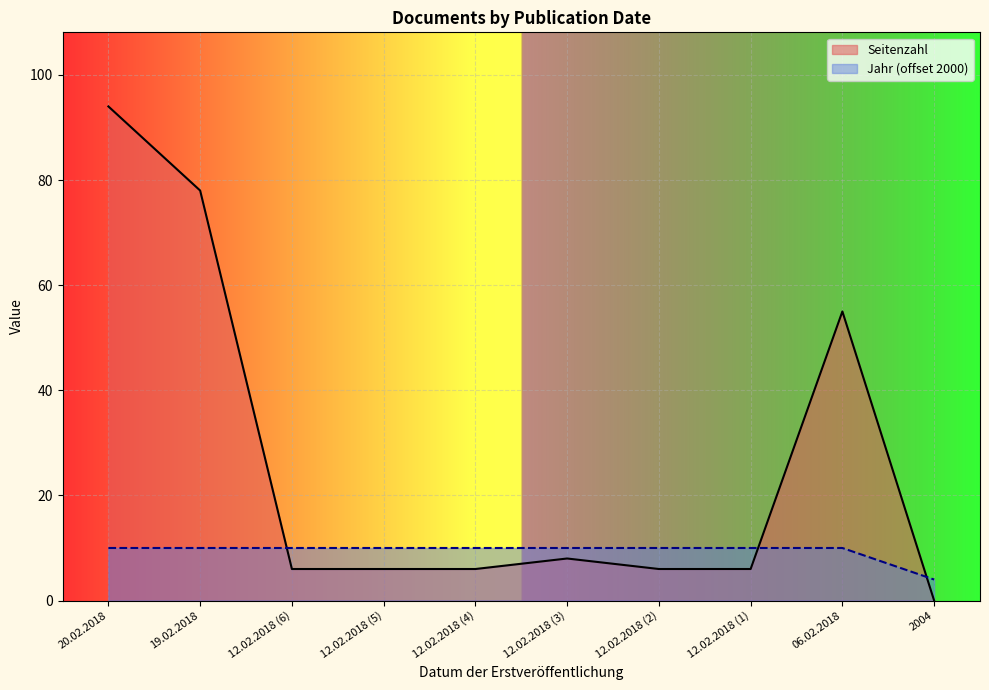

What are all the series names shown in the legend?

Seitenzahl, Jahr (offset 2000)